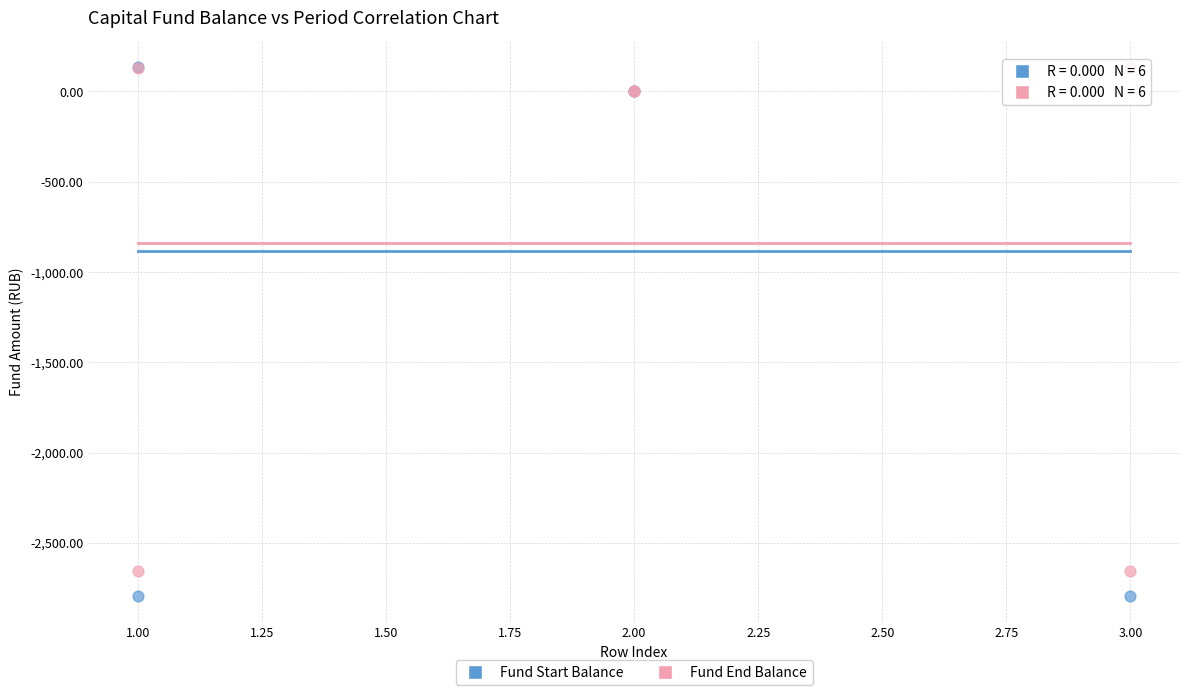

What are all the series names shown in the legend?

Fund Start Balance, Fund End Balance